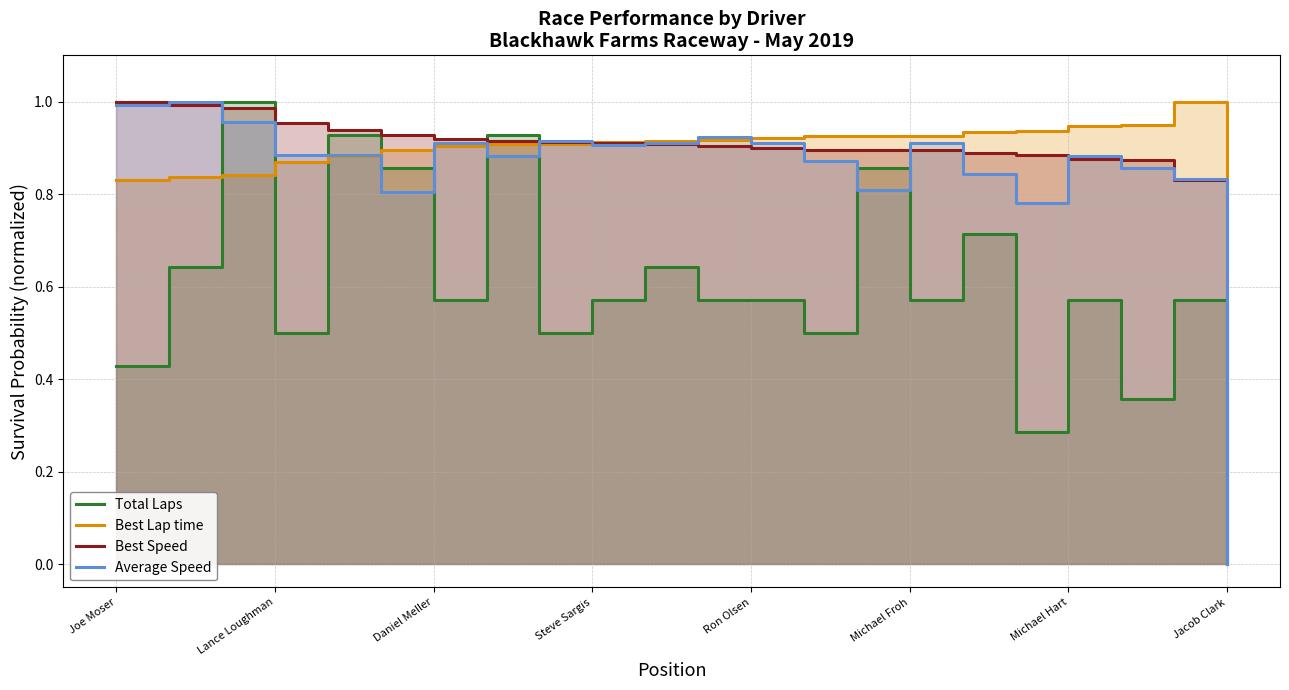

How many lines are shown in the chart?

4